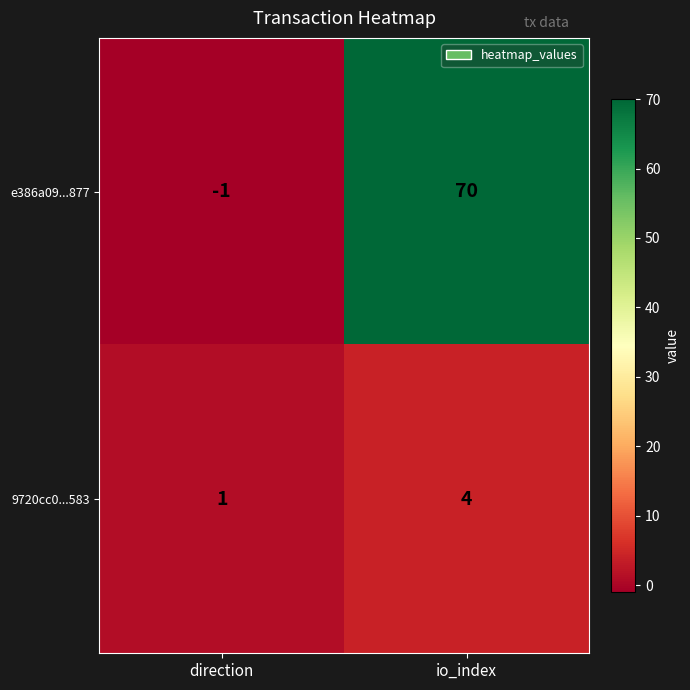

What is the sum of all e386a09...877 values?

69